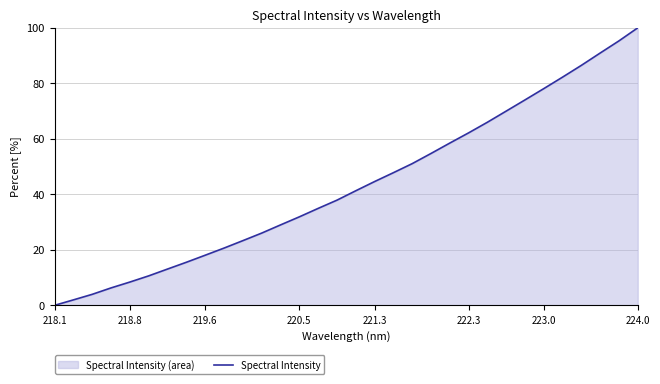

True or false: the data shows 18.1 at 219.6.

True